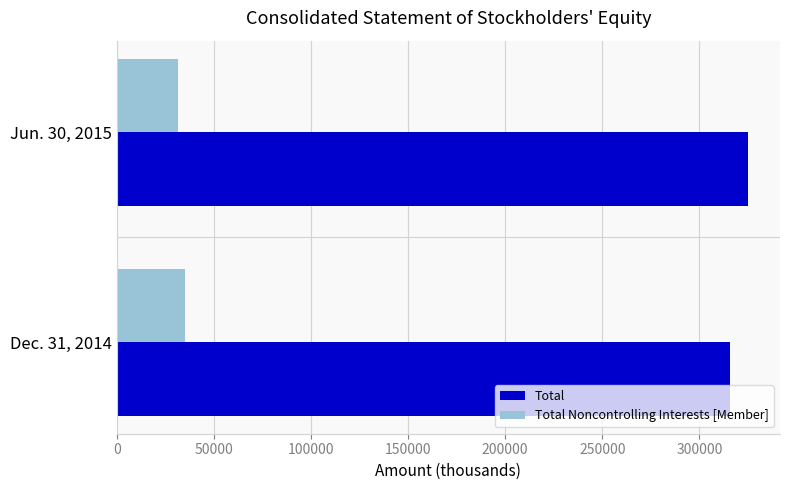

What is the difference between the highest and lowest values at Dec. 31, 2014?

280765